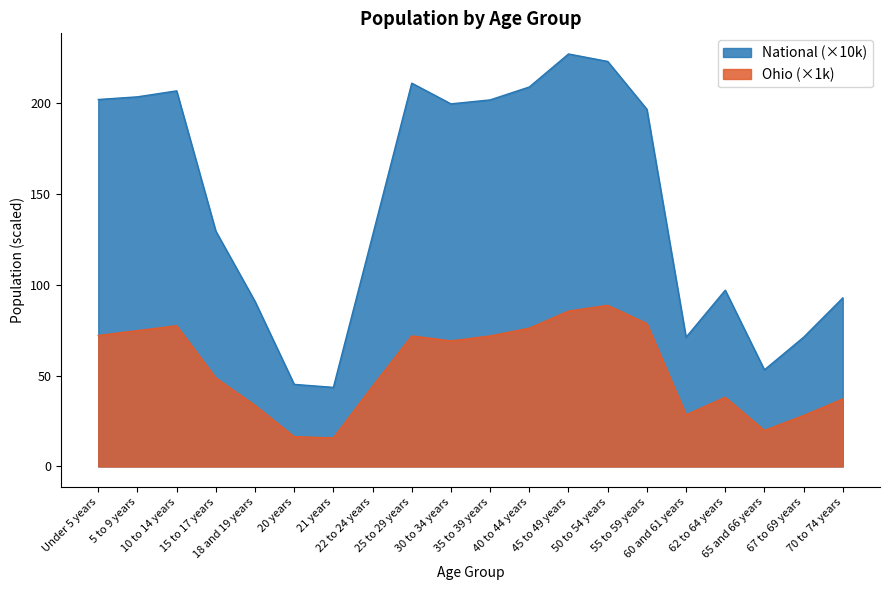

Reading left to right, what are all the values shown in this chart?

Ohio: Under 5 years=72.1	5 to 9 years=74.8	10 to 14 years=77.5	15 to 17 years=48.7	18 and 19 years=33.6	20 years=16.4	21 years=15.7	22 to 24 years=44.2	25 to 29 years=71.9	30 to 34 years=69.1	35 to 39 years=71.8	40 to 44 years=76.1	45 to 49 years=85.5	50 to 54 years=88.7	55 to 59 years=78.7	60 and 61 years=28.4	62 to 64 years=38.1	65 and 66 years=19.8	67 to 69 years=28.1	70 to 74 years=37.1
National: Under 5 years=202.0	5 to 9 years=203.5	10 to 14 years=206.8	15 to 17 years=129.5	18 and 19 years=90.9	20 years=45.2	21 years=43.5	22 to 24 years=127.1	25 to 29 years=211.0	30 to 34 years=199.6	35 to 39 years=201.8	40 to 44 years=208.9	45 to 49 years=227.1	50 to 54 years=223.0	55 to 59 years=196.6	60 and 61 years=71.1	62 to 64 years=97.0	65 and 66 years=53.2	67 to 69 years=71.2	70 to 74 years=92.8